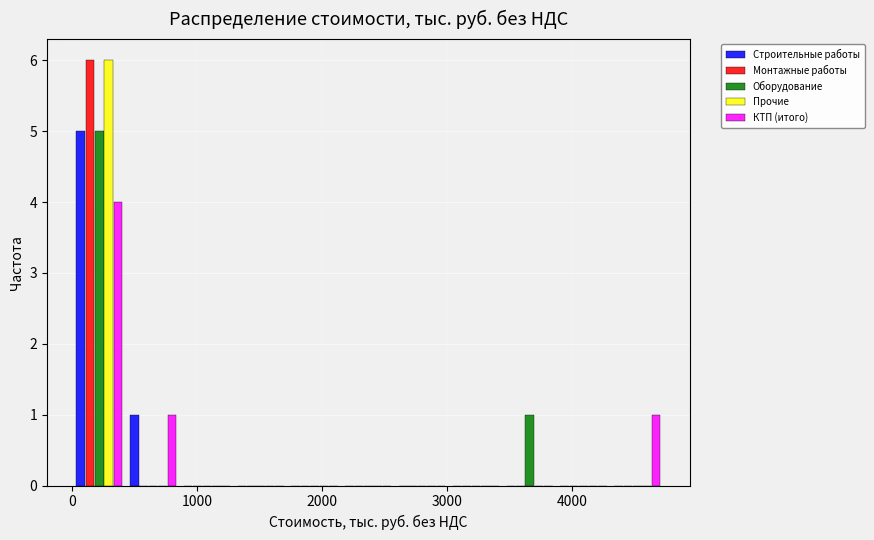

What is the height of the Монтажные работы bar covering 0 to 400 on the x-axis? Neither the bar edges nor the heights are printed on the chart, so give them approximately, as read against the axes.

6